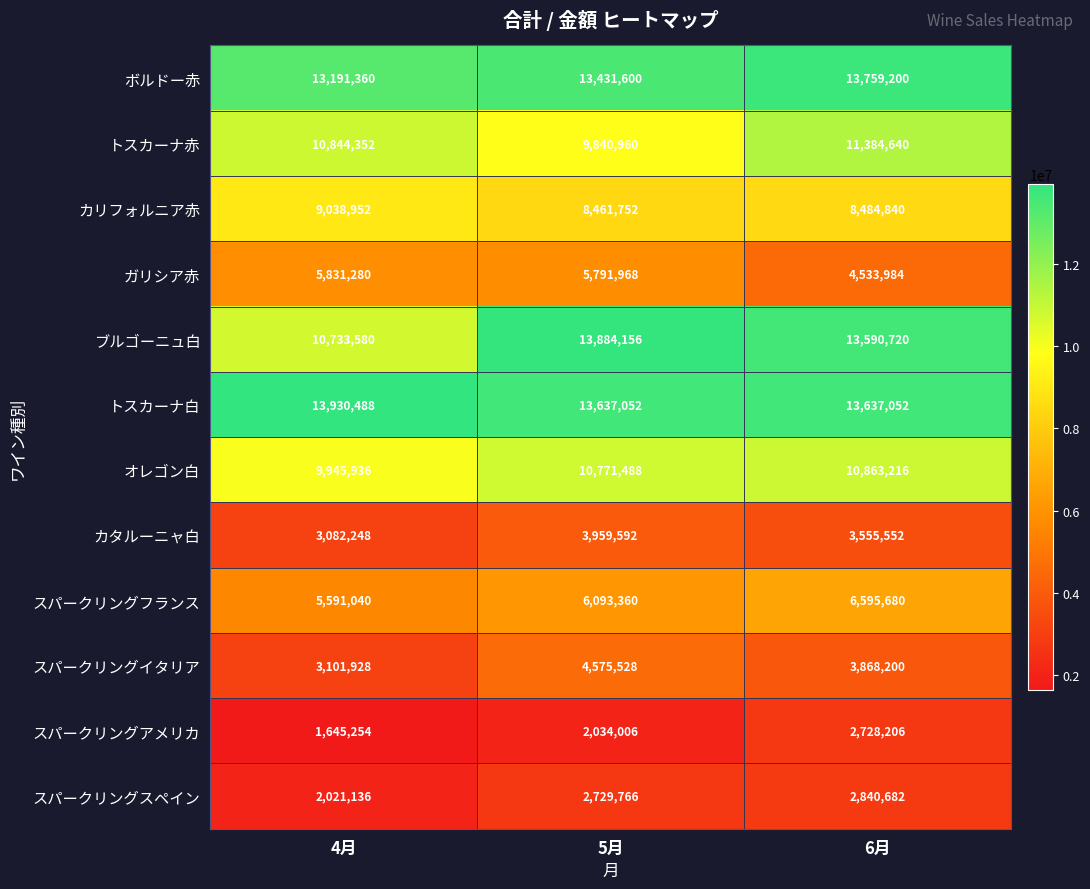

List the series in order of their peak value, highest first.

トスカーナ白, ブルゴーニュ白, ボルドー赤, トスカーナ赤, オレゴン白, カリフォルニア赤, スパークリングフランス, ガリシア赤, スパークリングイタリア, カタルーニャ白, スパークリングスペイン, スパークリングアメリカ